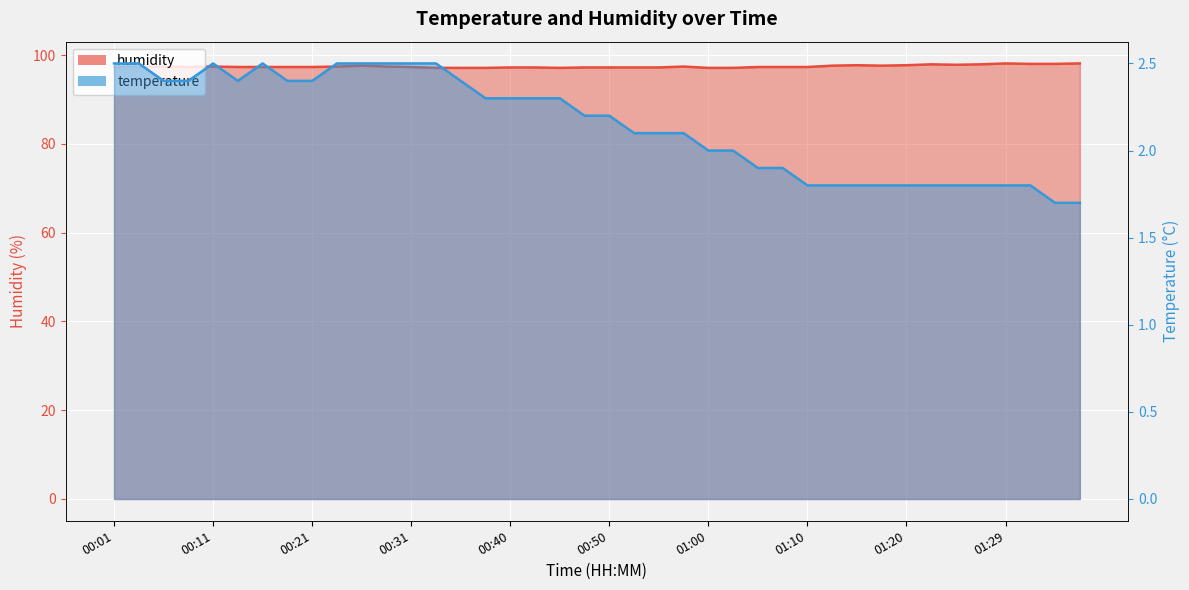

True or false: temperature has more than 0 interior local peaks.

True